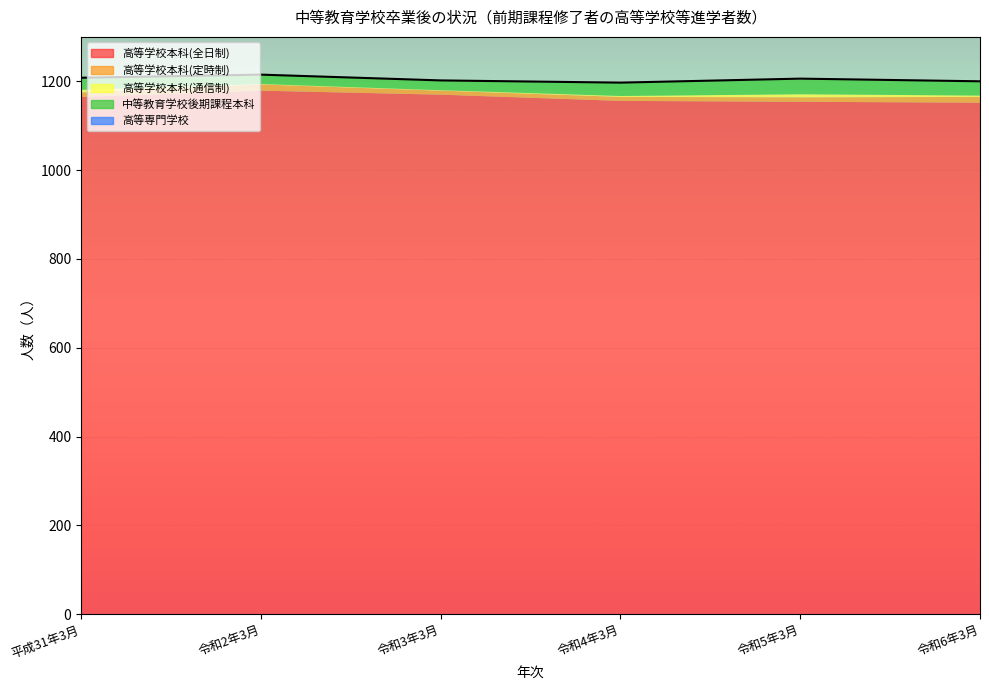

What position from the right is 令和2年3月?

5